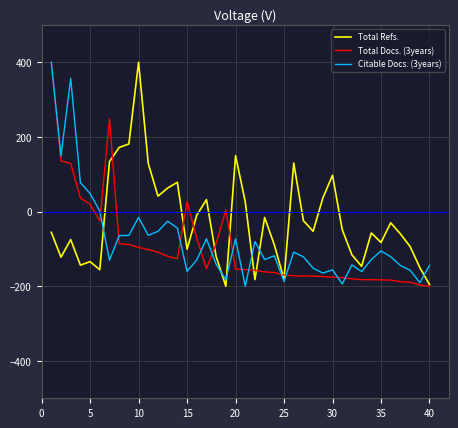

What is the maximum value for Total Docs. (3years)?

400.0